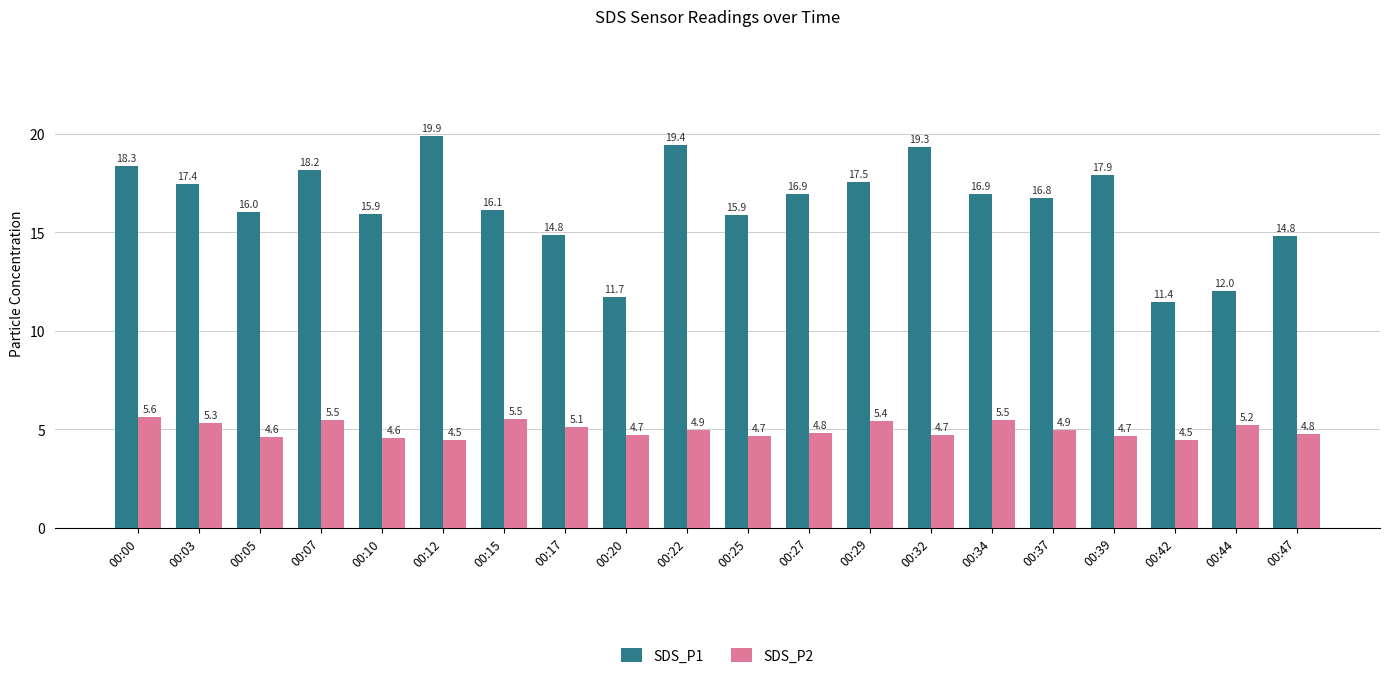

What is the sum of all SDS_P2 values?

99.2